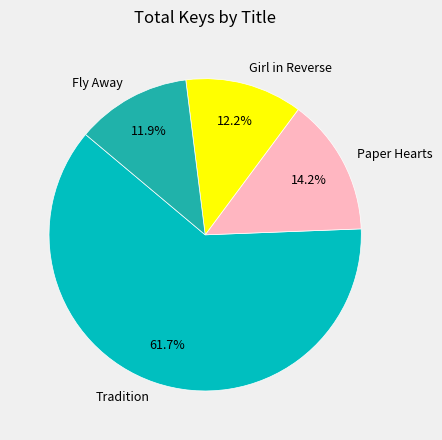

Is there any slice that represents more than half of the pie?

Yes